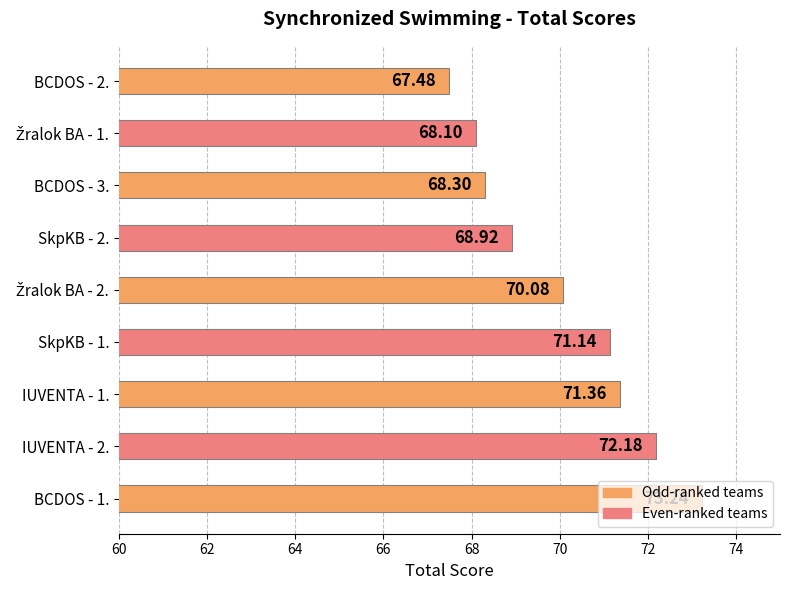

What is the difference between the maximum and minimum values?

5.8